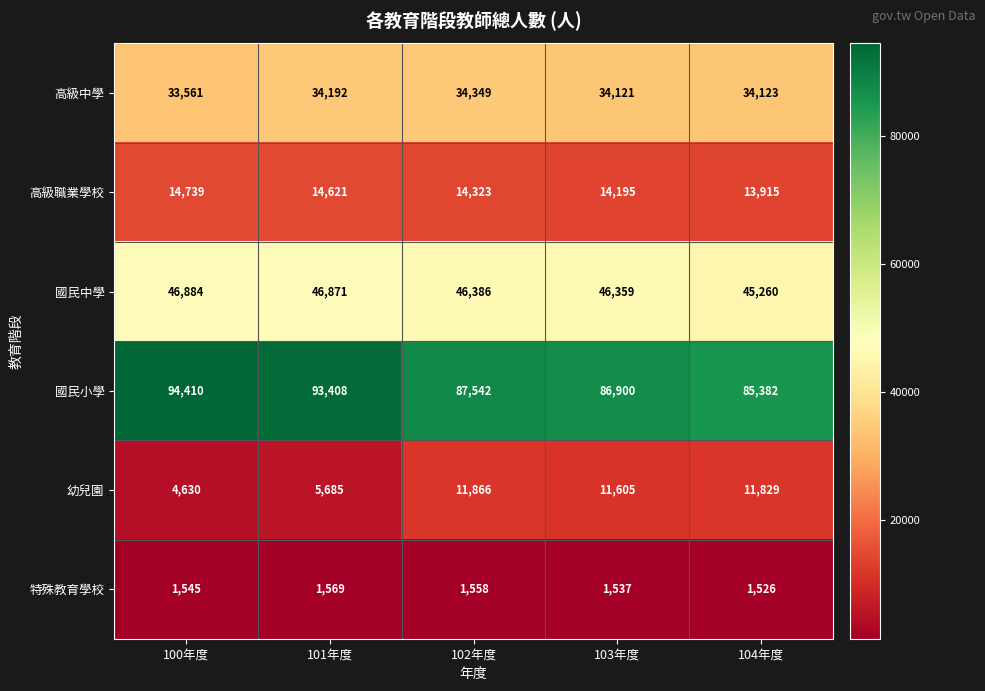

What is the total value across all series at 100年度?

195769